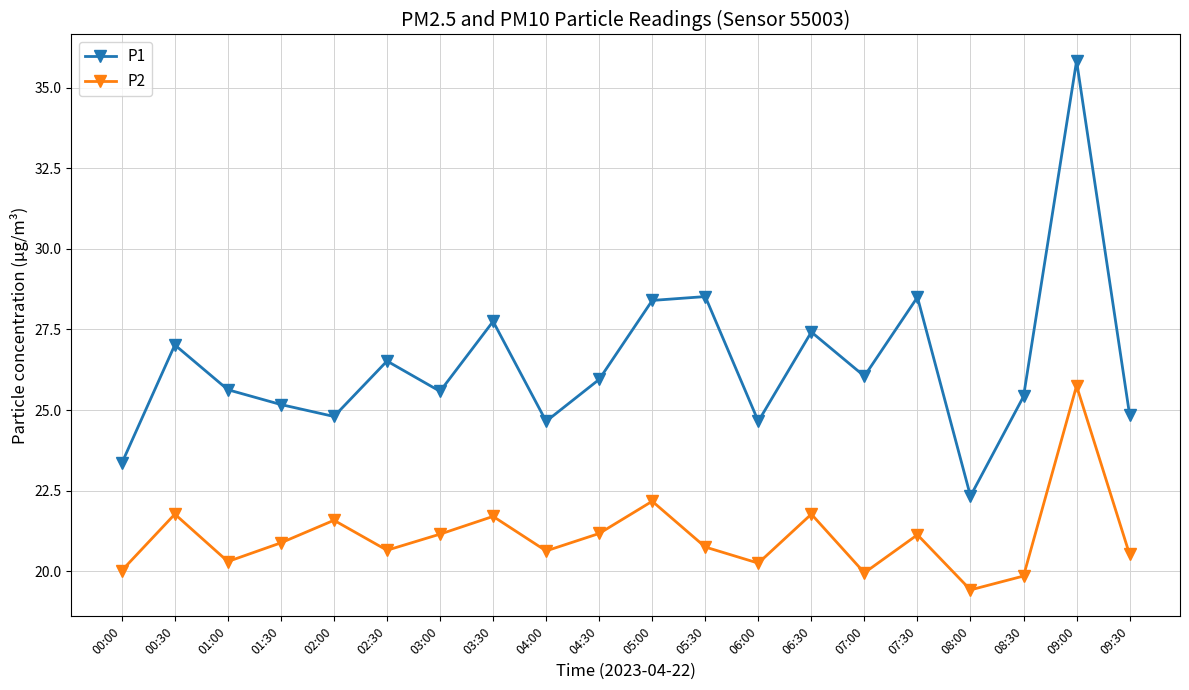

How many lines are shown in the chart?

2